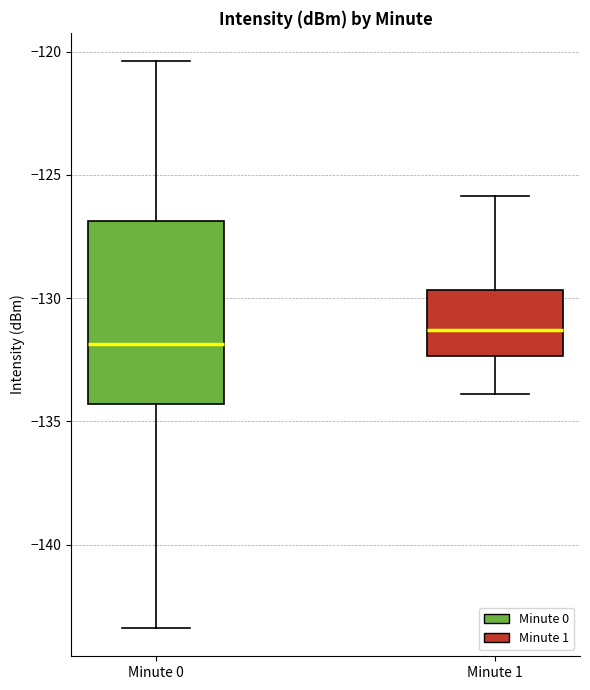

Comparing the boxes themselves (not the whiskers), which one is the tallest?

Minute 0